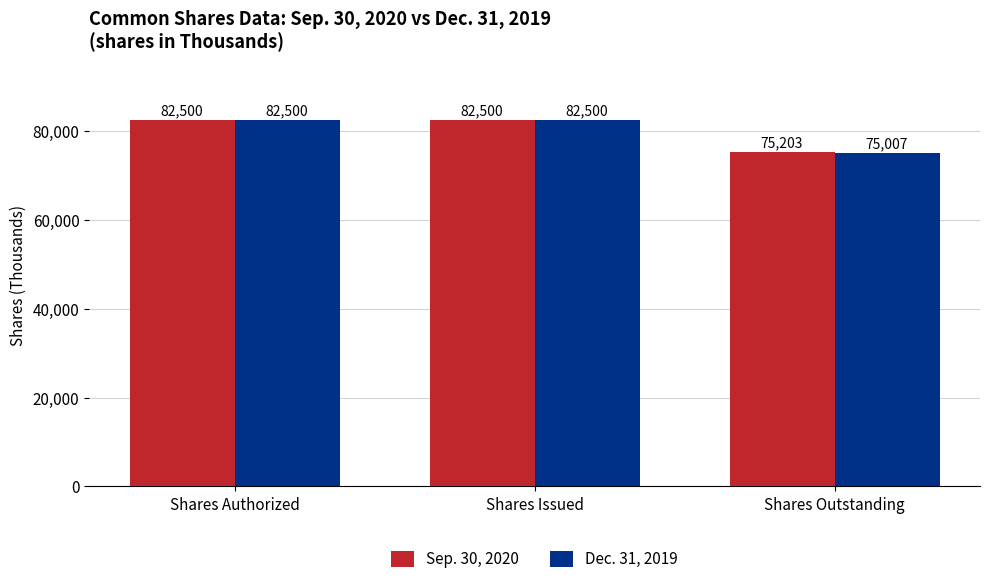

Which series has the largest total across all categories?

Sep. 30, 2020